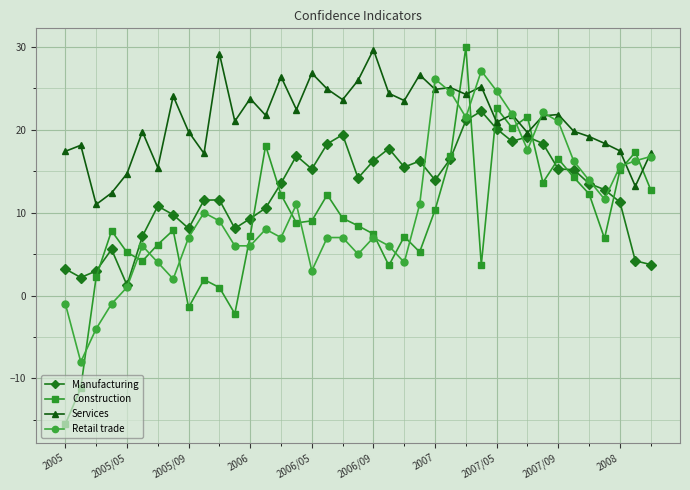

How many lines are shown in the chart?

4